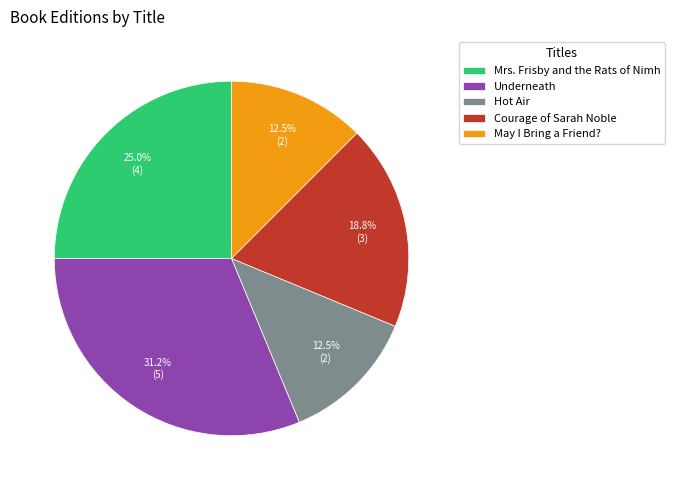

Which category has the biggest portion of the pie?

Underneath